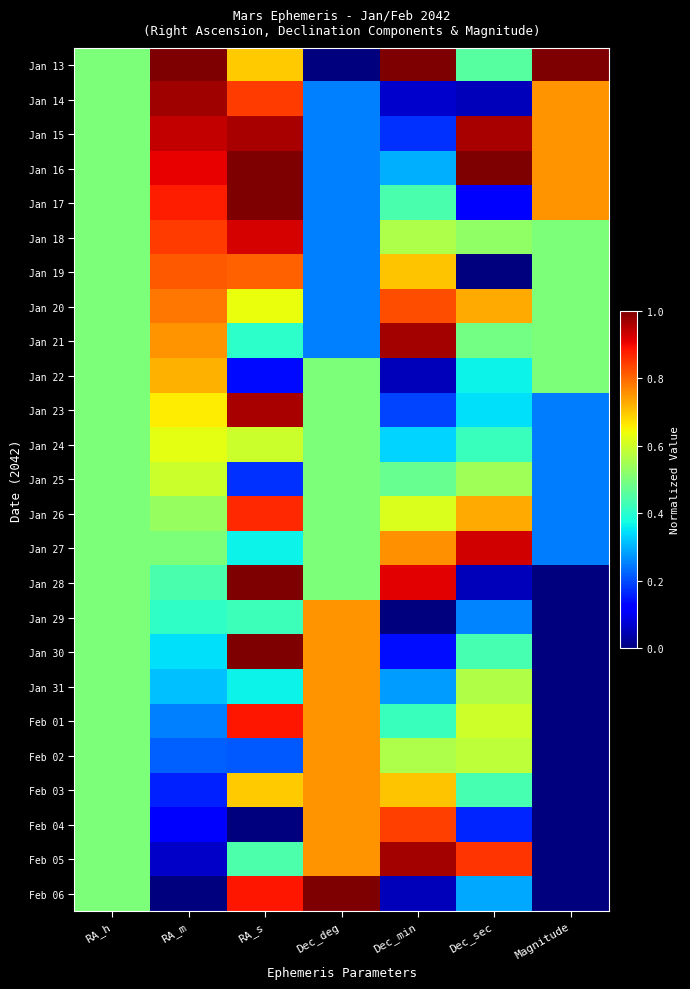

Rank the series by their maximum value, from lowest to highest.

Jan 25, Jan 24, Jan 22, Jan 29, Jan 31, Feb 02, Feb 03, Jan 19, Jan 20, Feb 04, Jan 26, Feb 01, Jan 18, Jan 27, Jan 23, Jan 15, Jan 21, Feb 05, Jan 14, Jan 13, Jan 16, Jan 17, Jan 28, Jan 30, Feb 06